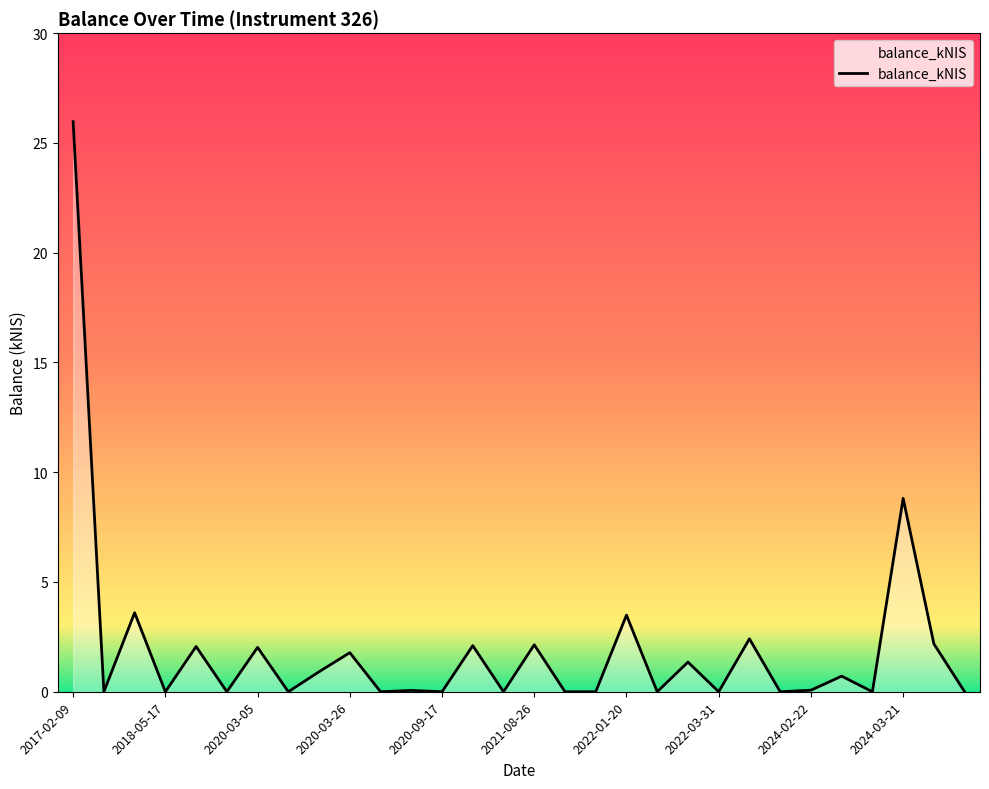

What is the average value?

2.0